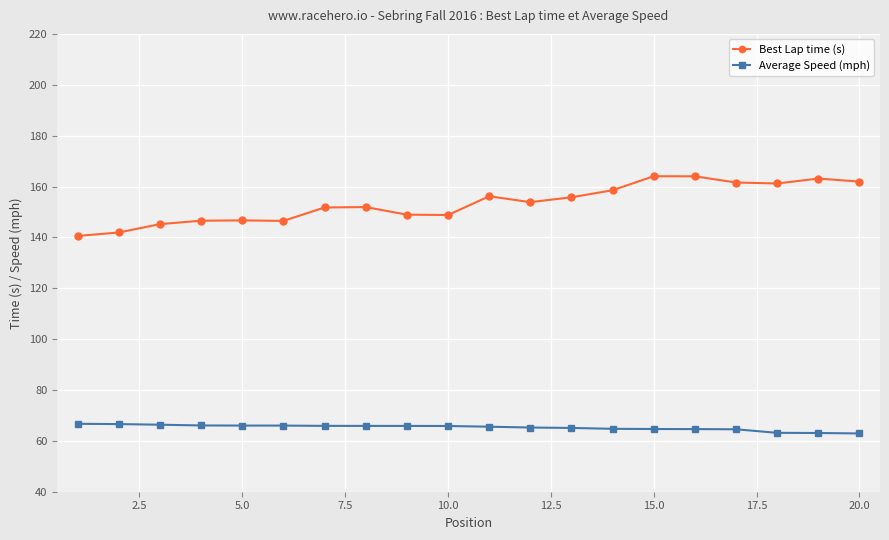

How many values in the Best Lap time (s) series exceed 153?

10